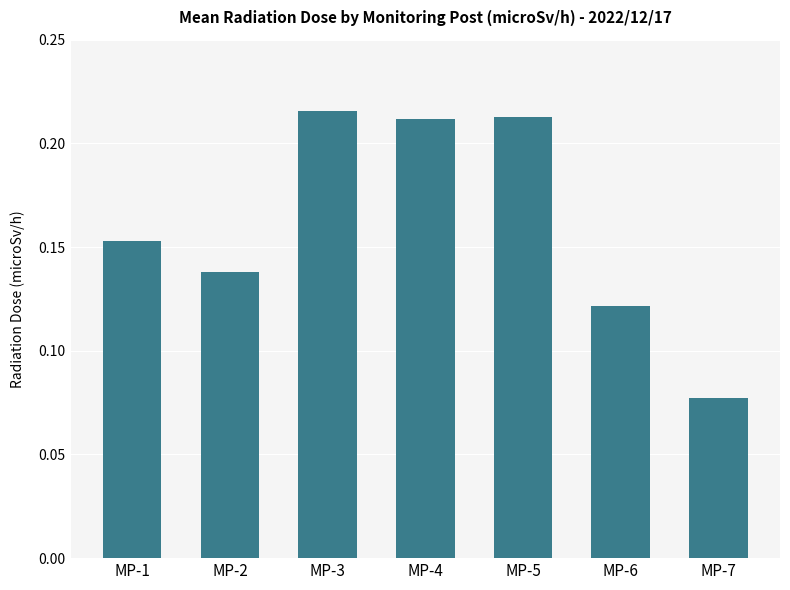

What is the sum of the values at MP-3 and MP-1?

0.4